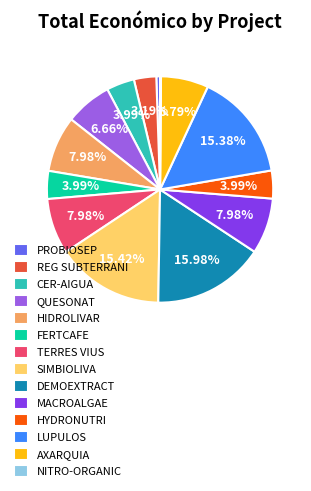

Does any single category account for the majority?

No